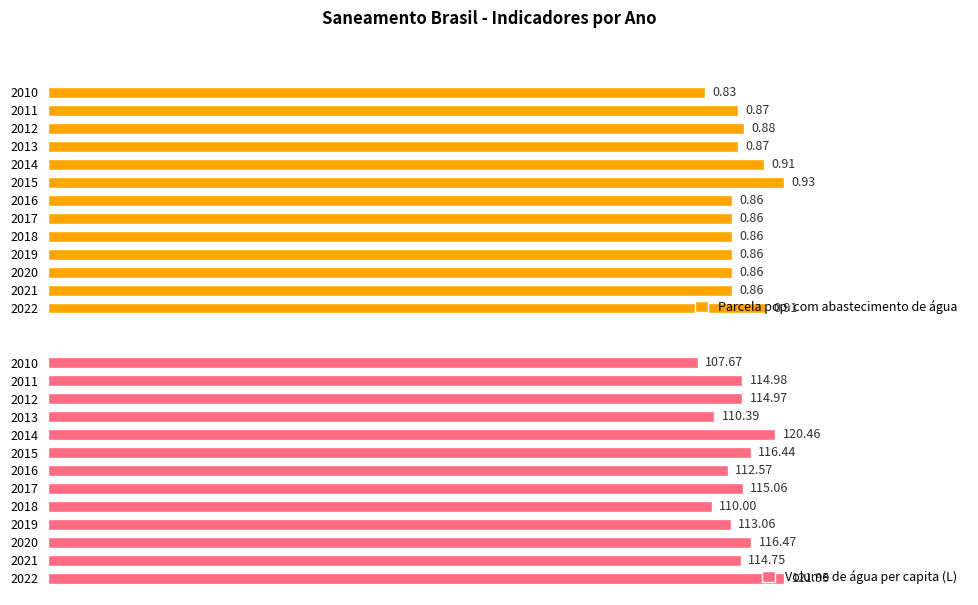

List the labels in order of Volume de água per capita (L) value, smallest first.

2010, 2018, 2013, 2016, 2019, 2021, 2012, 2011, 2017, 2015, 2020, 2014, 2022